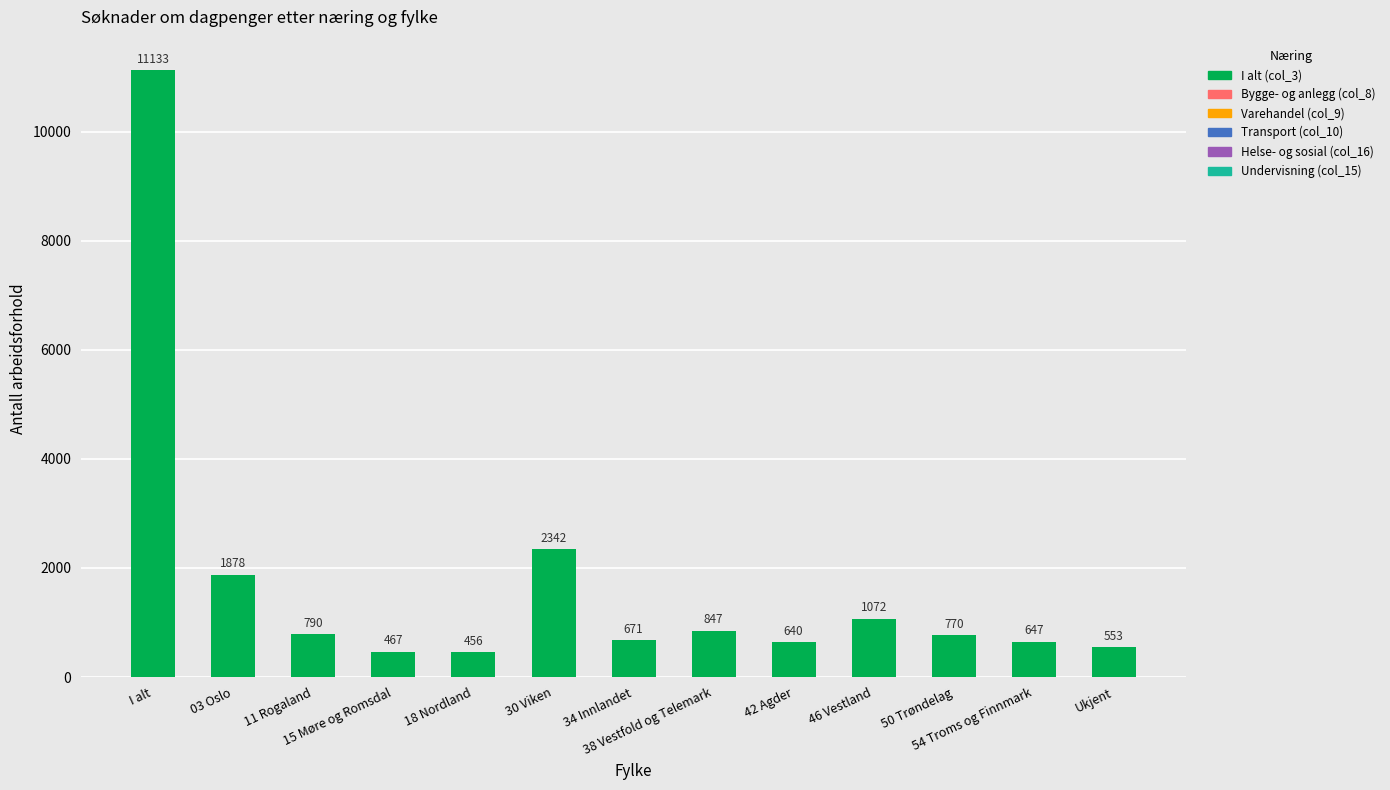

The value at 42 Agder is 1100. True or false?

False